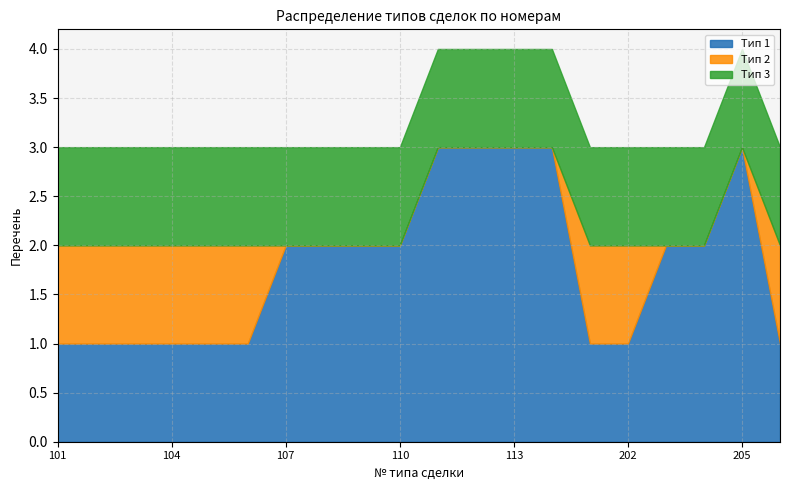

True or false: Тип 1 has more than 1 points higher than both neighbors.

False